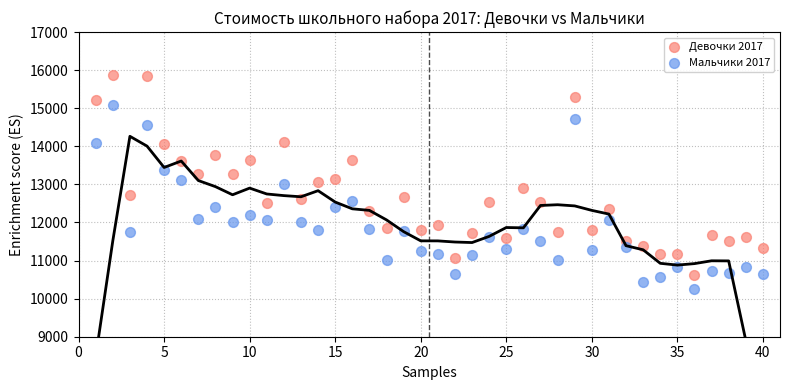

Which series reaches the minimum Y coordinate?

Мальчики 2017